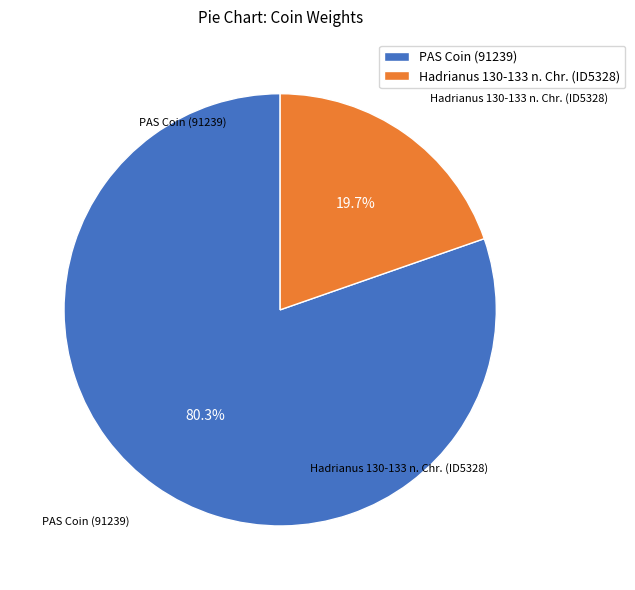

Which slice is the smallest?

Hadrianus 130-133 n. Chr. (ID5328)